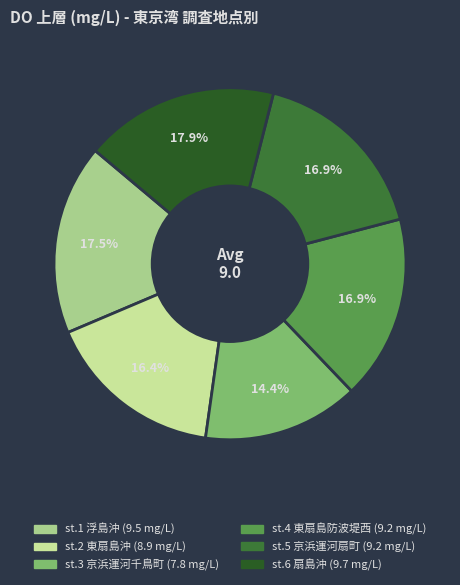

What is the ratio of the value at st.6 扇島沖 to the value at st.5 京浜運河扇町?

1.1